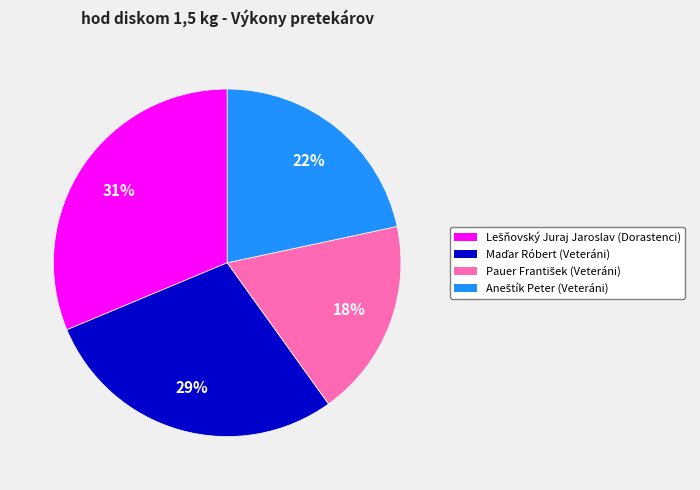

Does any single category account for the majority?

No